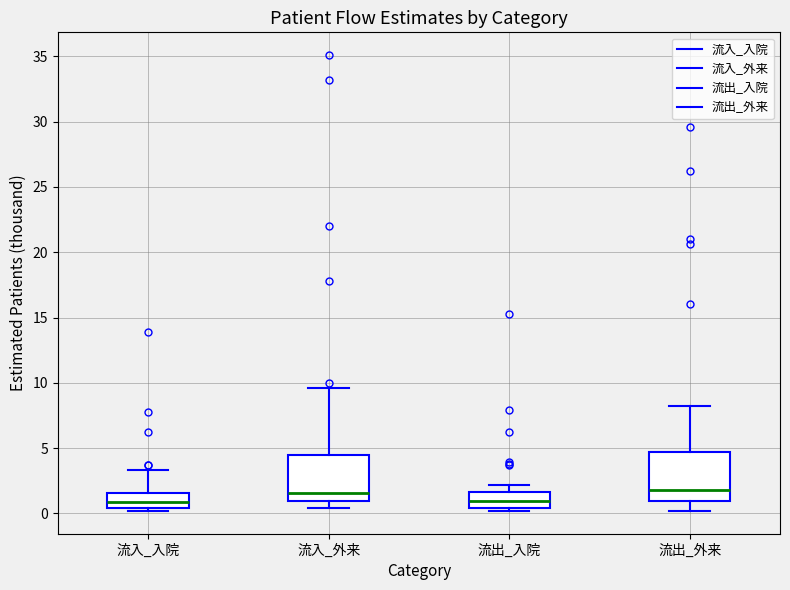

Reading left to right, read every box against the y-axis: the position of its median line, the range the box covers, and the ends of its whiskers. The values are not printed on the chart, so give them approximately, as read against the axis.

流入_入院: median 1.0, box 0.5 to 1.5, whiskers 0.0 to 3.5
流入_外来: median 1.5, box 1.0 to 4.5, whiskers 0.5 to 9.5
流出_入院: median 1.0, box 0.5 to 1.5, whiskers 0.0 to 2.0
流出_外来: median 2.0, box 1.0 to 4.5, whiskers 0.0 to 8.0